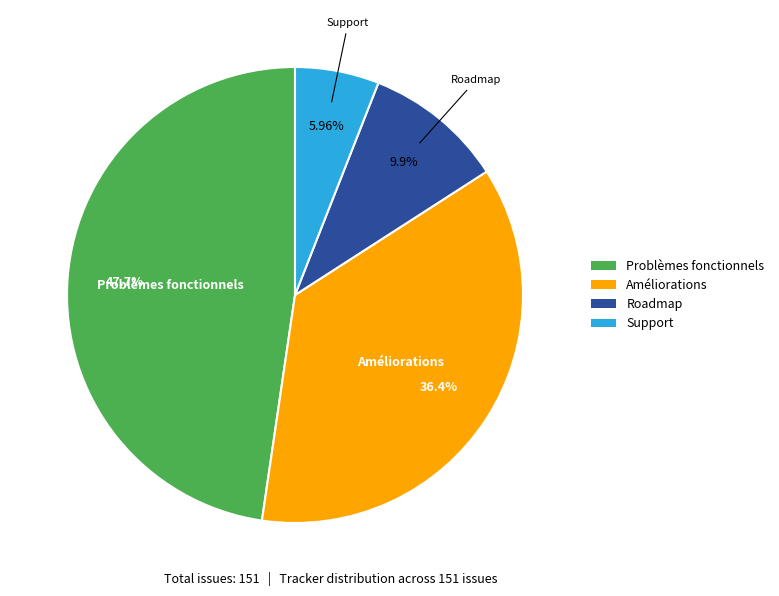

Which category has the biggest portion of the pie?

Problèmes fonctionnels